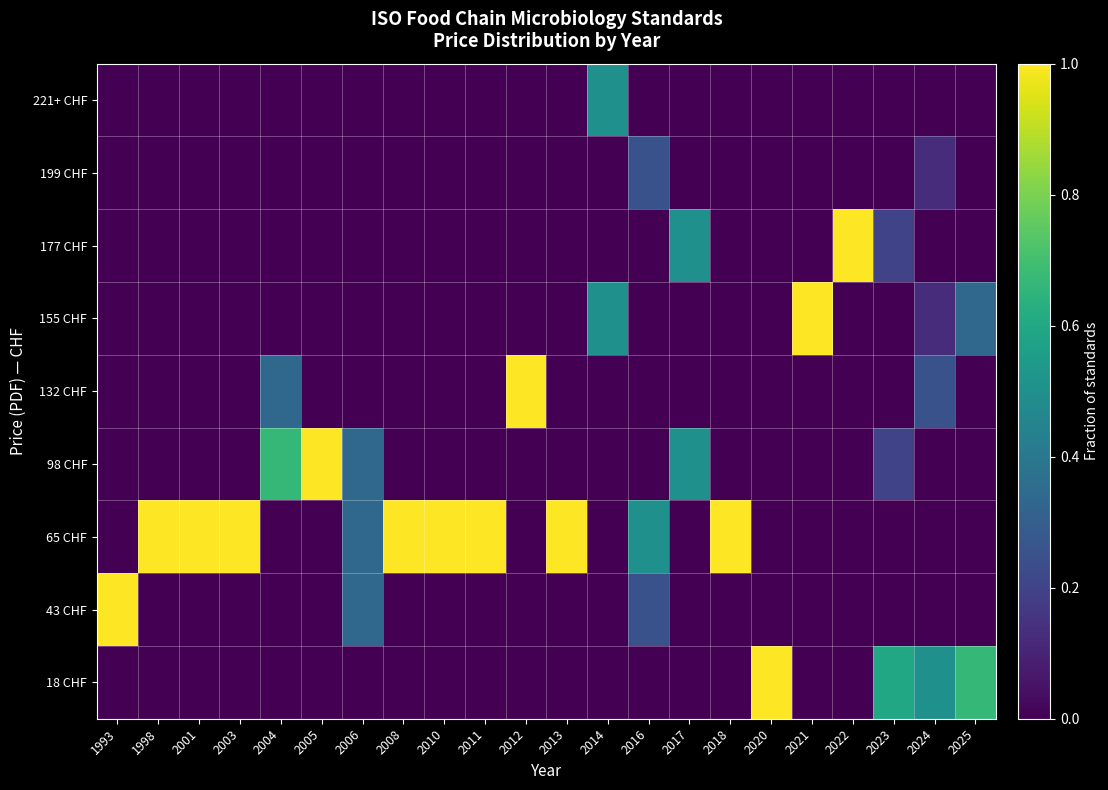

What is the total value across all series at 2013?

1.0